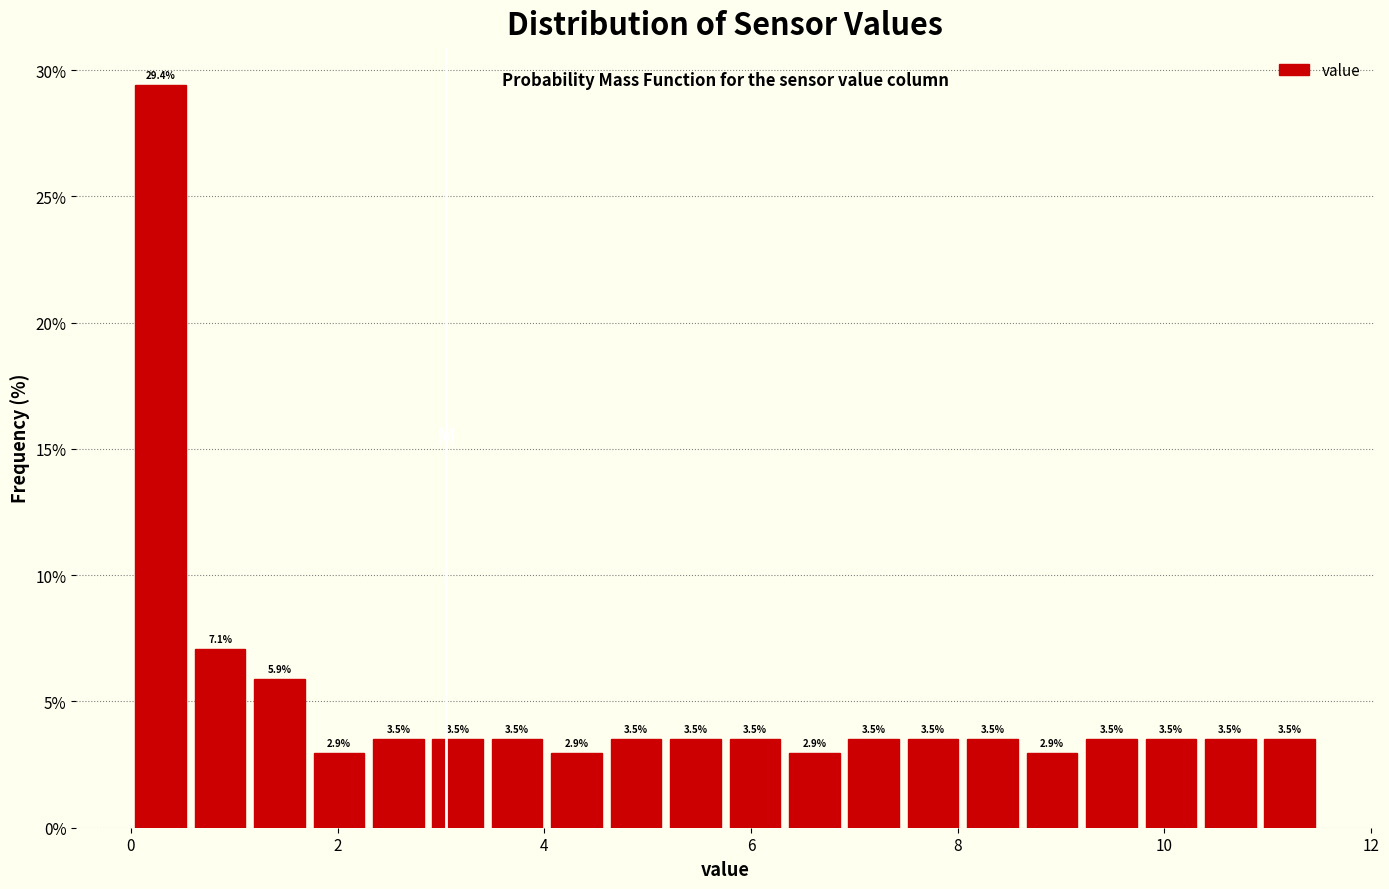

Around what value on the x-axis is the tallest bar? Give the approximate position of its centre, as read against the axis.

0.2